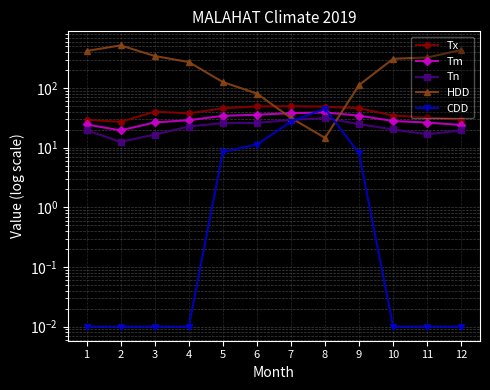

Which category has the highest value in the Tx series?

7